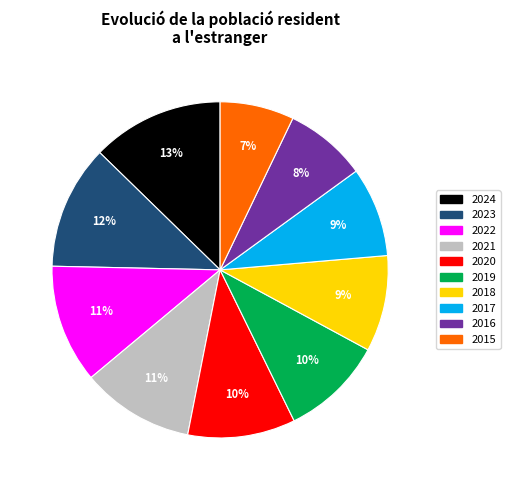

Does any single category account for the majority?

No